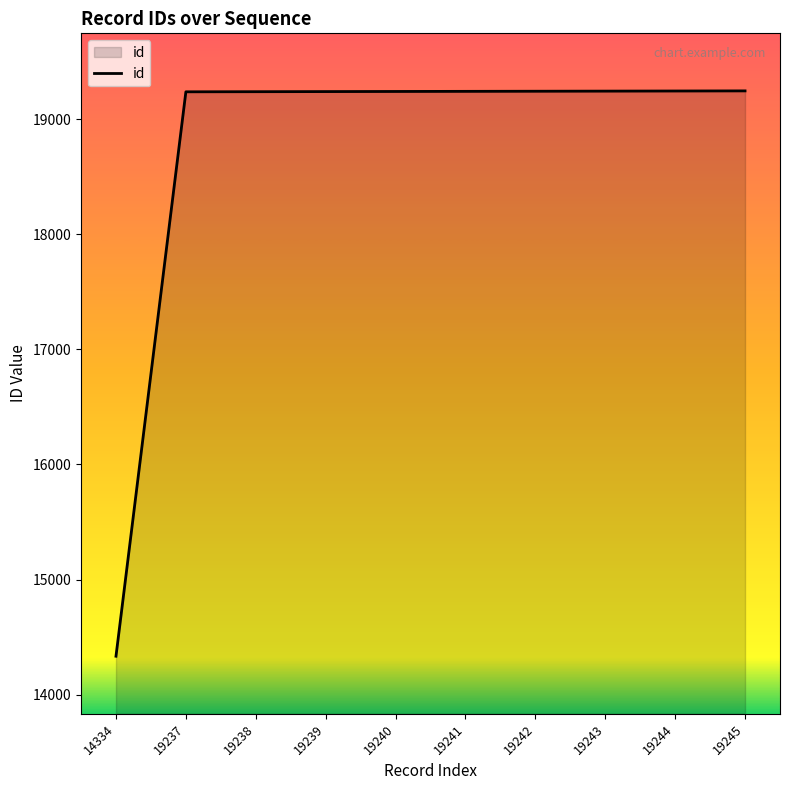

At which category does the chart reach its minimum across all series?

14334